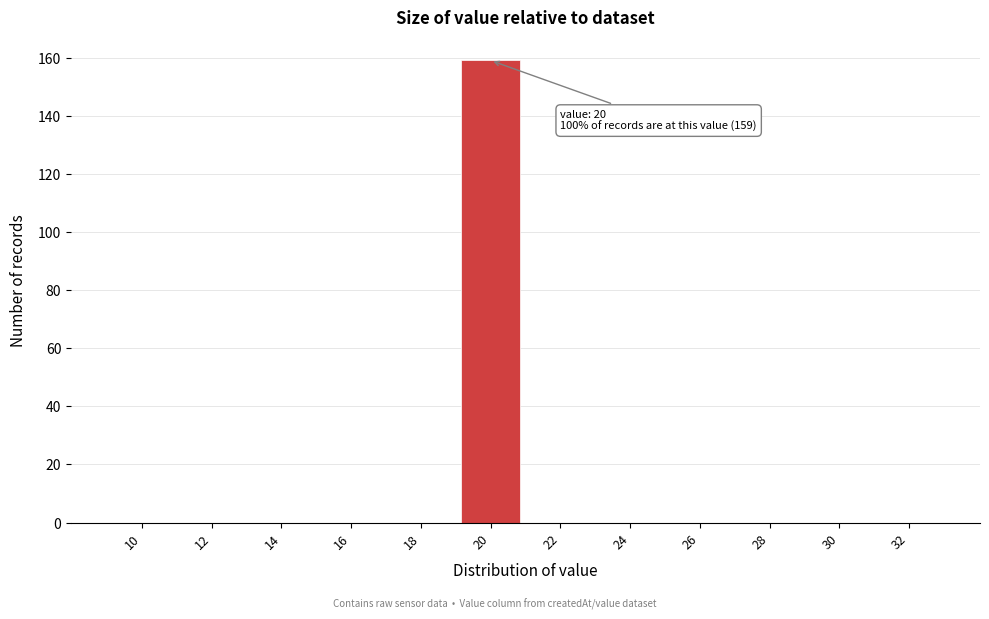

Reading left to right, what are all the values shown in this chart?

10=0	12=0	14=0	16=0	18=0	20=159	22=0	24=0	26=0	28=0	30=0	32=0